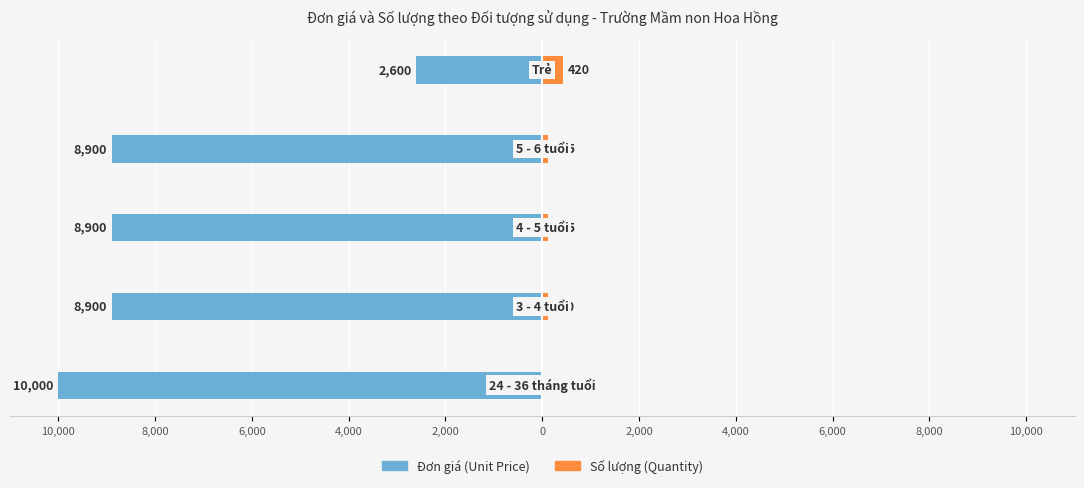

What is the difference between the second highest and second lowest values in the Số lượng (Quantity) series?

0.1